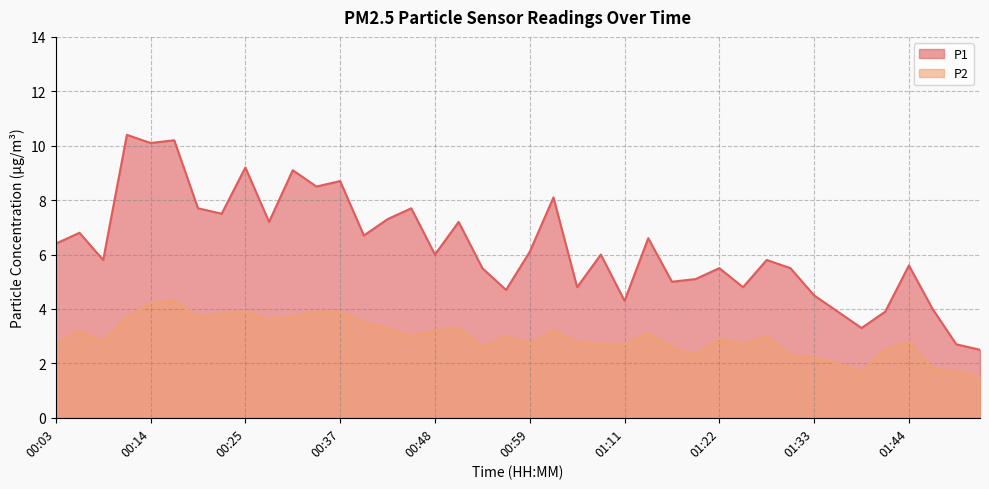

Is it true that P2 equals 5.1 at 00:20?

False